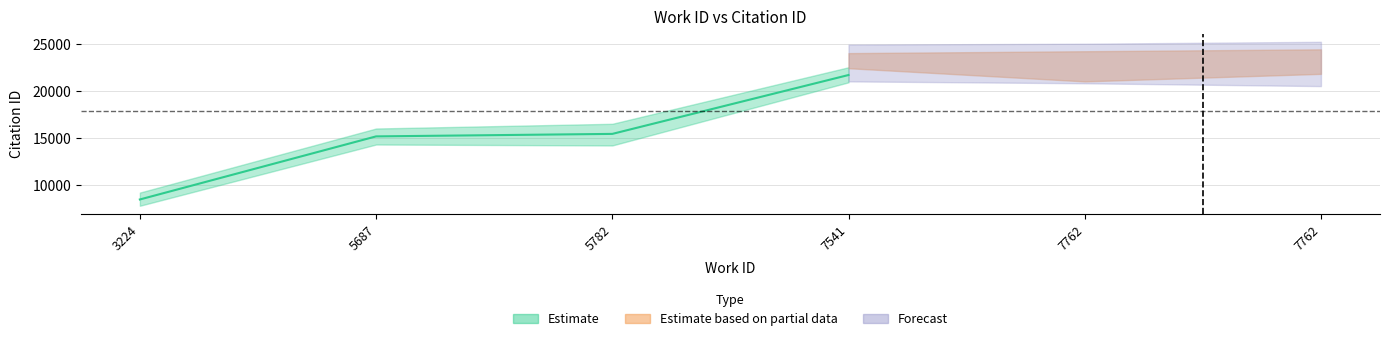

Count the number of categories in the chart.

6